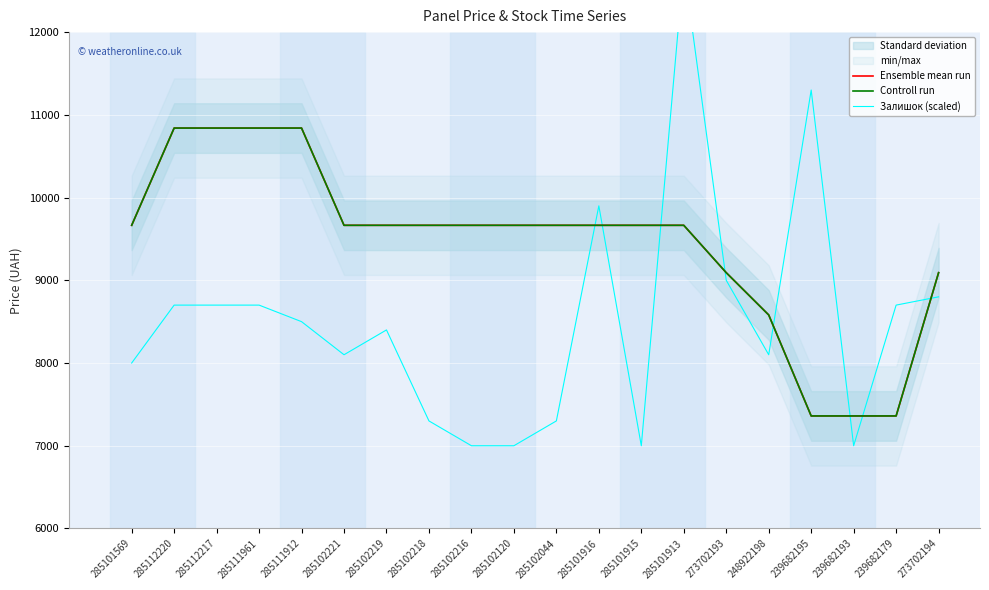

What is the value of the Controll run point at the 1st from the left?

9664.7